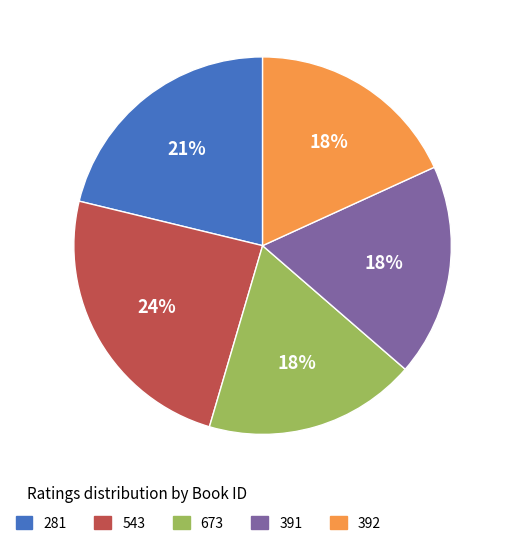

Which category has the biggest portion of the pie?

543